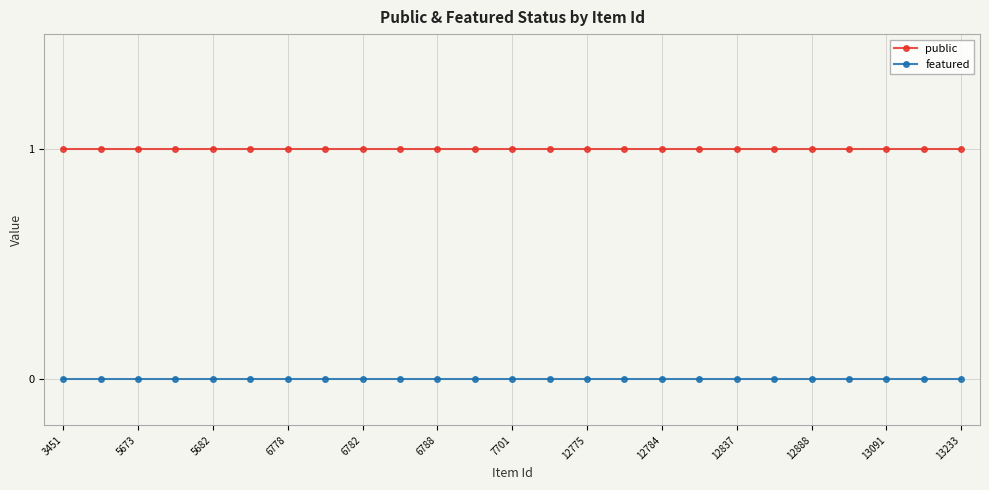

What is the highest value of the public series?

1